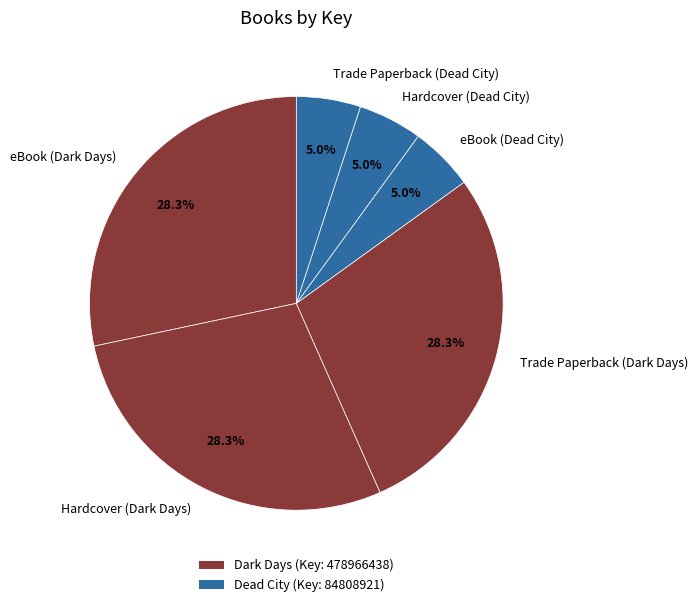

What is the ratio of the value at Hardcover (Dead City) to the value at Trade Paperback (Dead City)?

1.0